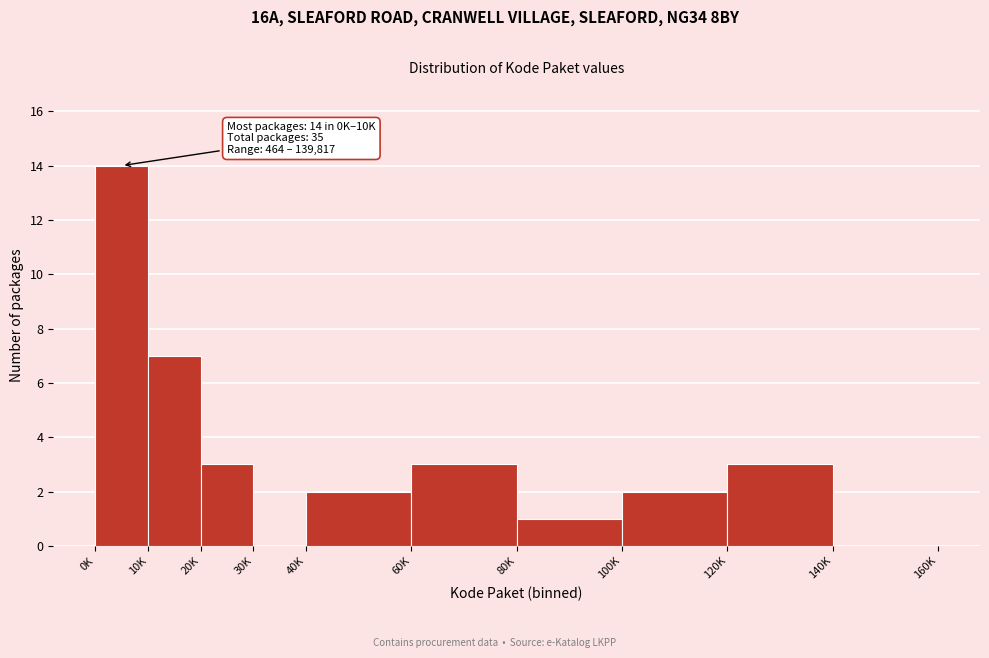

Reading right to left, extract all data points from this chart.

140K=0	120K=3	100K=2	80K=1	60K=3	40K=2	30K=0	20K=3	10K=7	0K=14